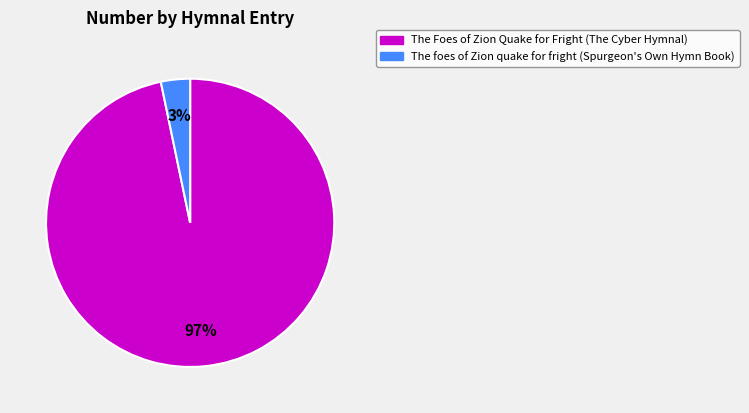

Is it true that The Foes of Zion Quake for Fright (The Cyber Hymnal) is 97% of the pie?

True